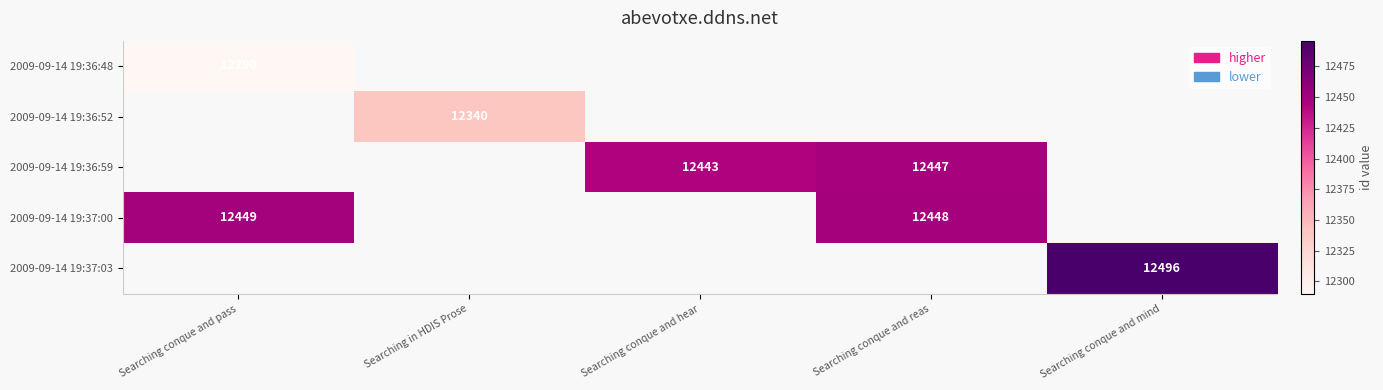

The 2009-09-14 19:37:03 series shows 16772 at Searching conque and mind. True or false?

False